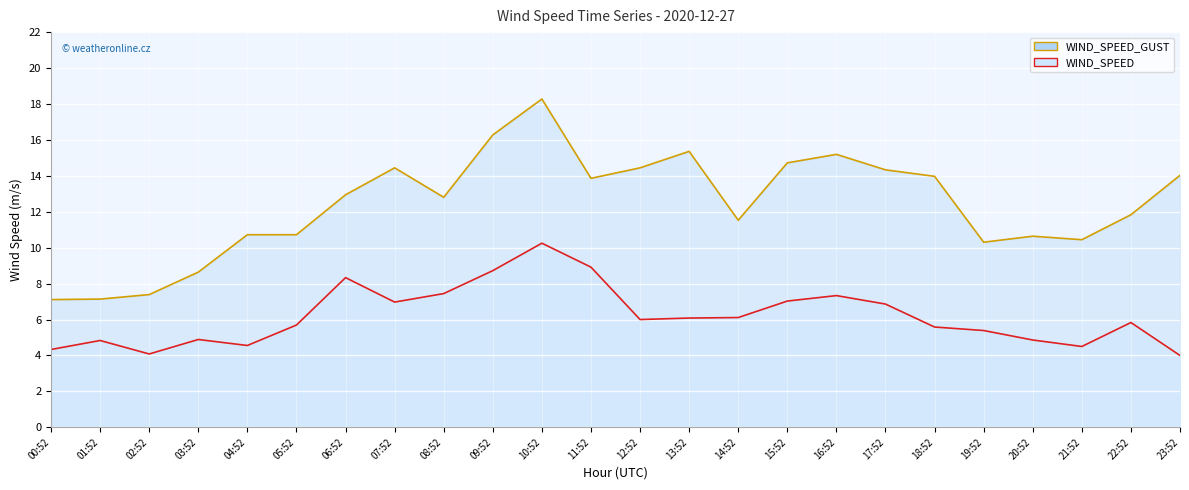

What is the label of the 19th point from the right?

05:52